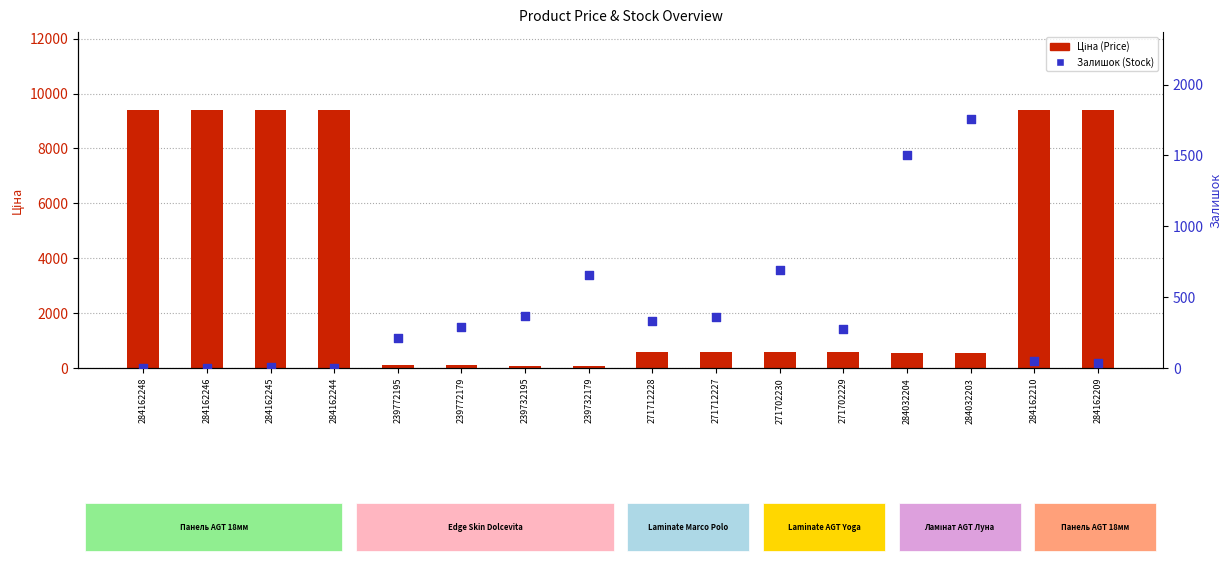

What is the total value across all series at 284162244?

9417.9